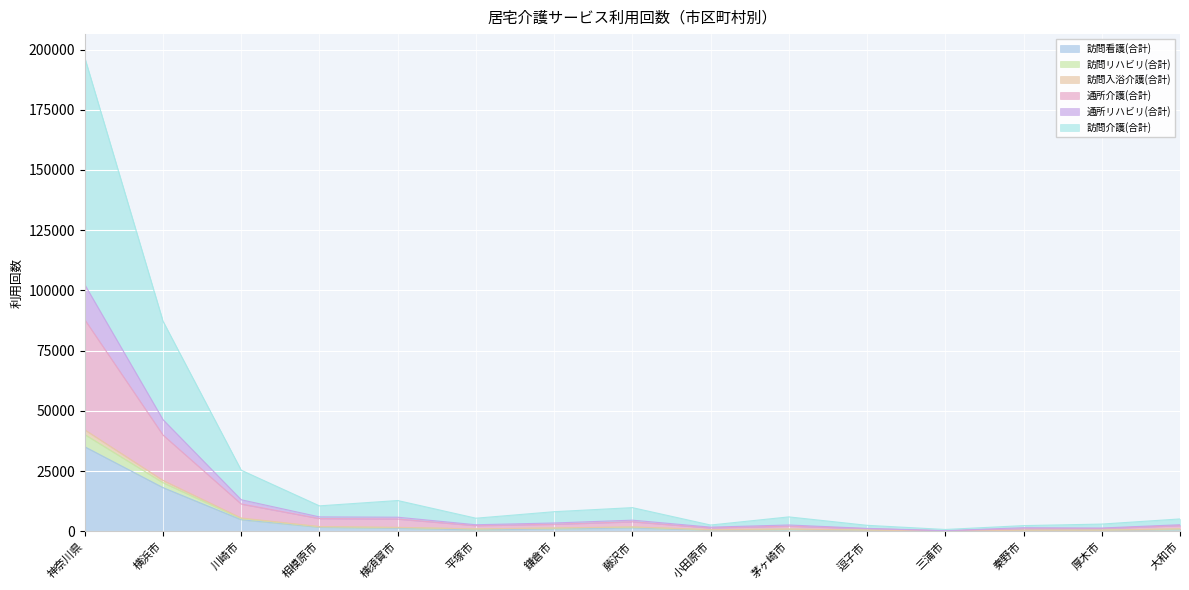

At which category is the sum across all series the highest?

神奈川県